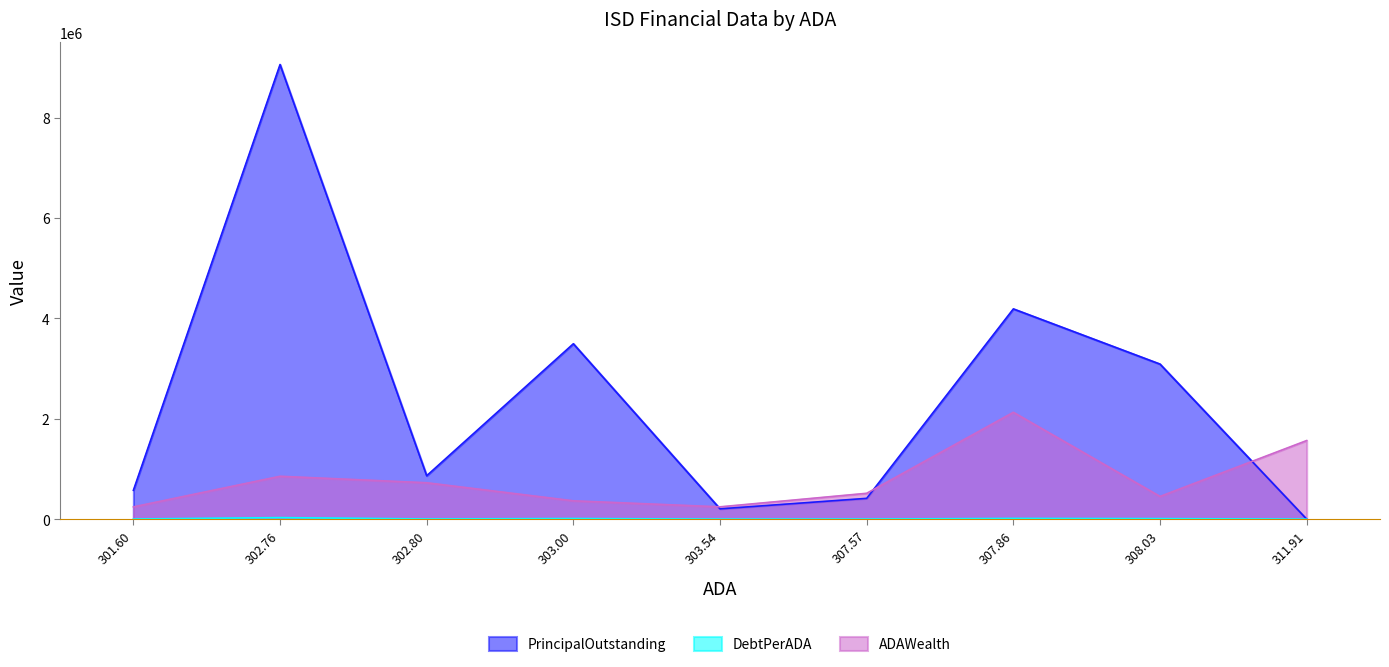

Reading left to right, transcribe all the data shown in this chart.

PrincipalOutstanding: Brookeland ISD=0.0	Slocum ISD=3090000.0	Leakey ISD=4190000.0	Jonesboro ISD=414000.0	Avery ISD=205000.0	Dodd City ISD=3495000.0	Claude ISD=865000.0	White Deer ISD=9060000.0	Avalon ISD=575000.0
DebtPerADA: Brookeland ISD=0.0	Slocum ISD=10031.5	Leakey ISD=13610.1	Jonesboro ISD=1346.0	Avery ISD=675.4	Dodd City ISD=11534.7	Claude ISD=2856.7	White Deer ISD=29924.7	Avalon ISD=1906.5
ADAWealth: Brookeland ISD=1565953.6	Slocum ISD=452007.7	Leakey ISD=2129090.9	Jonesboro ISD=515064.0	Avery ISD=244940.1	Dodd City ISD=364856.5	Claude ISD=724834.5	White Deer ISD=853903.8	Avalon ISD=243758.8